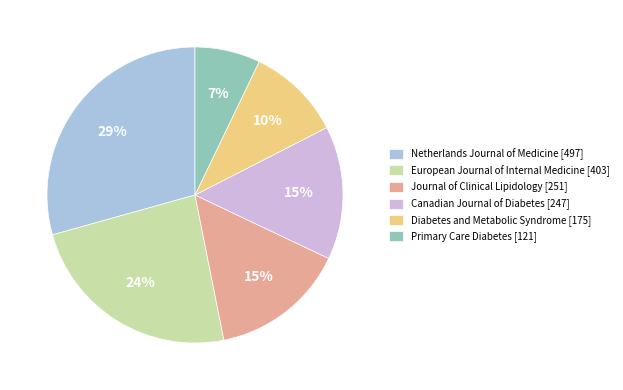

Between Journal of Clinical Lipidology and Diabetes and Metabolic Syndrome, which is larger?

Journal of Clinical Lipidology